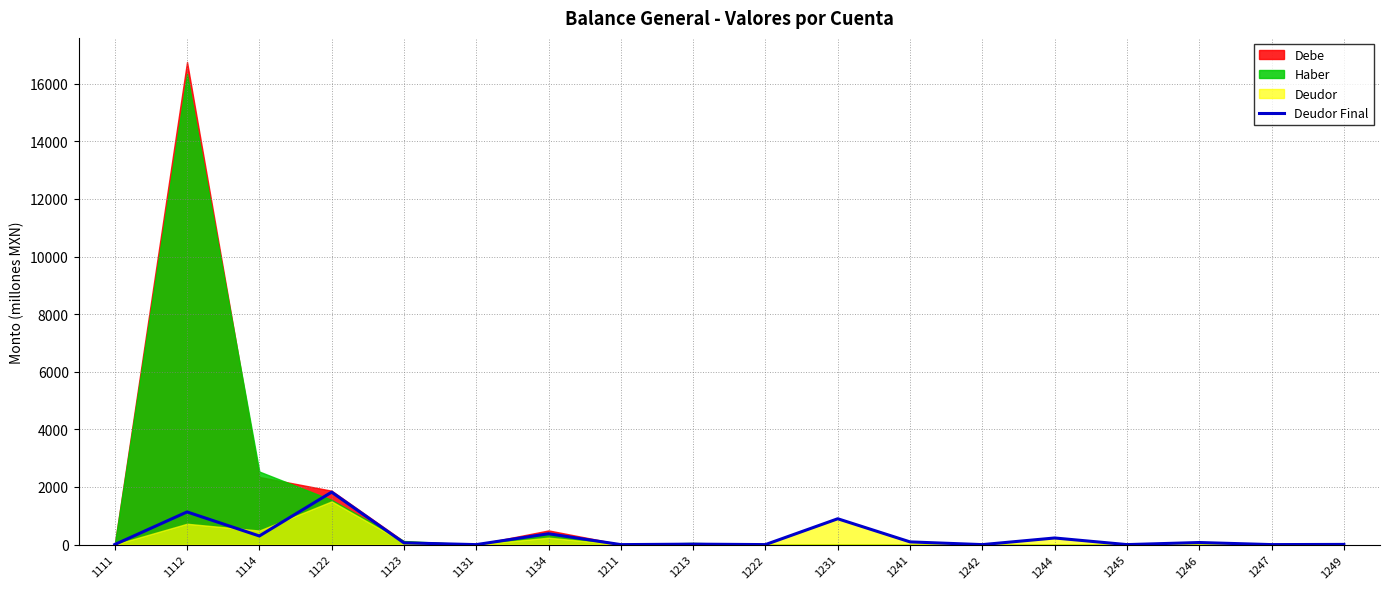

At which category does the data reach its first local valley?

1114